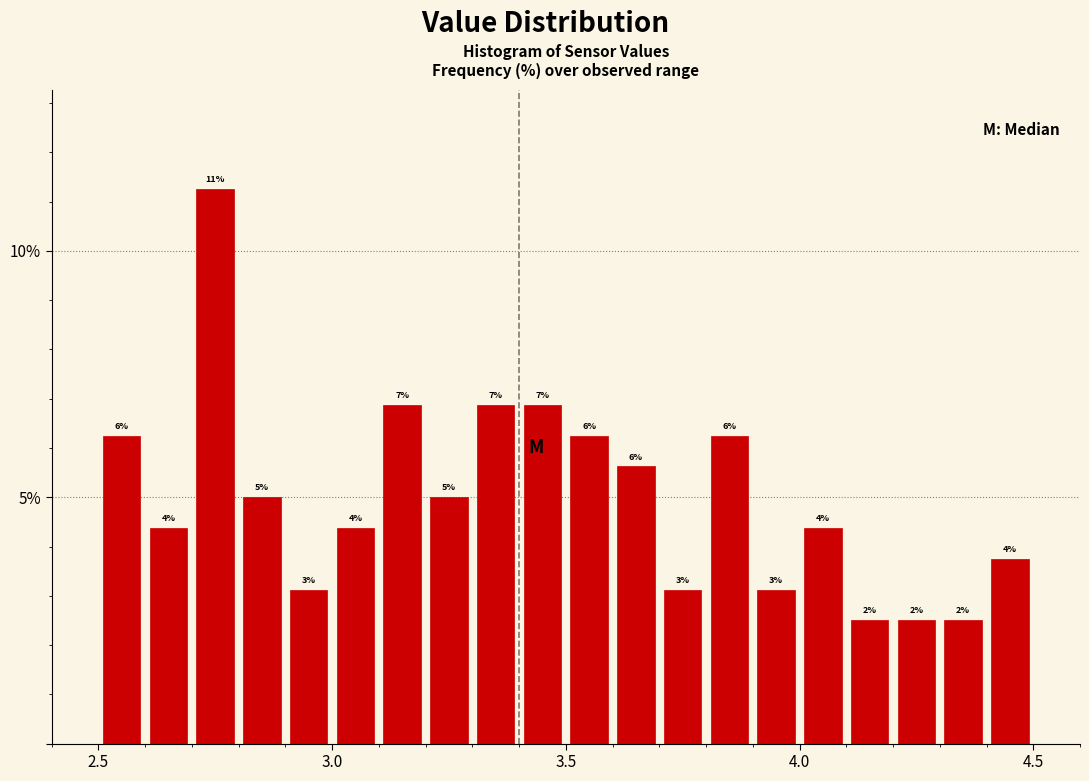

Around what value on the x-axis is the tallest bar? Give the approximate position of its centre, as read against the axis.

2.75